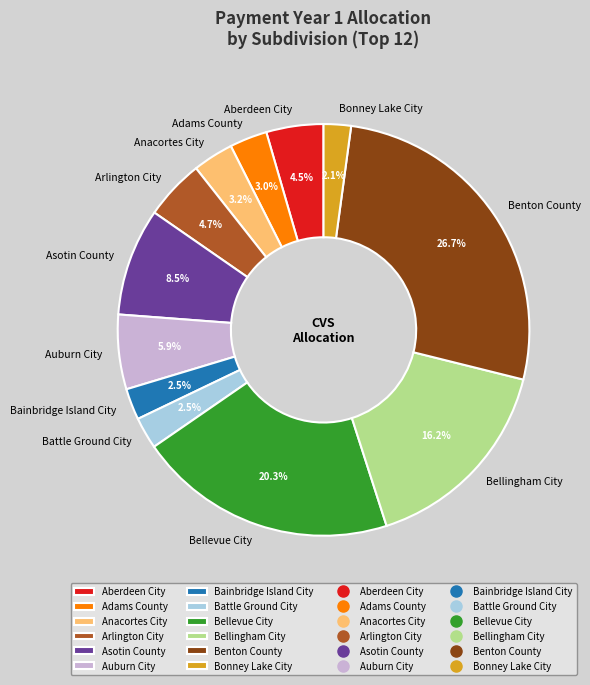

Does Asotin County represent more than half of the total?

No